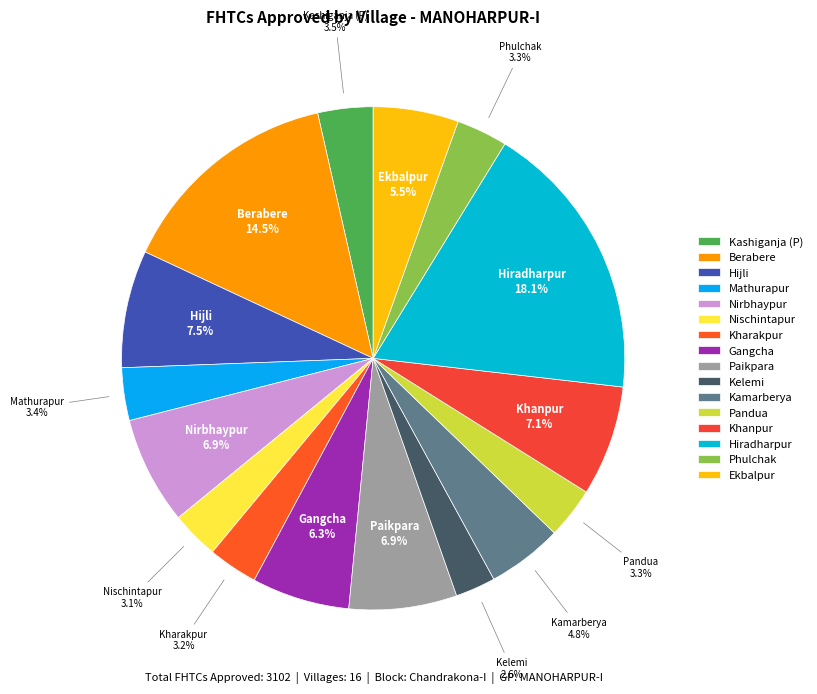

How many segments does this pie chart have?

16